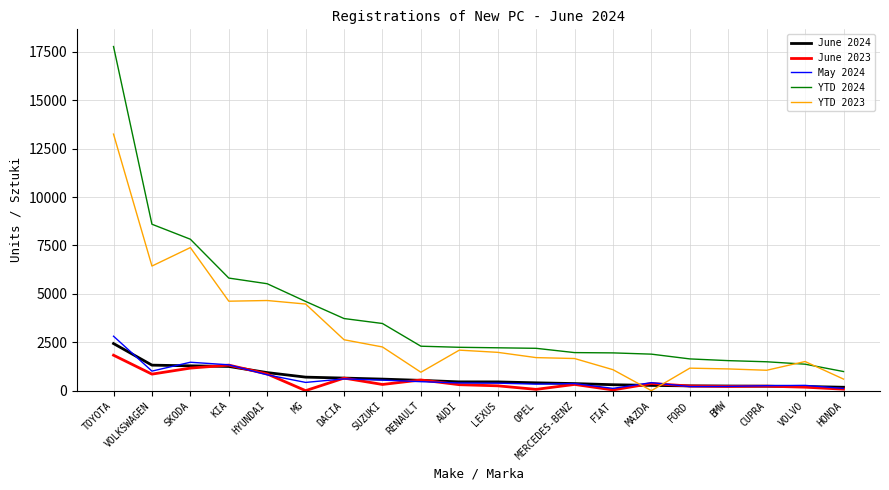

What is the highest value of the June 2024 series?

2433